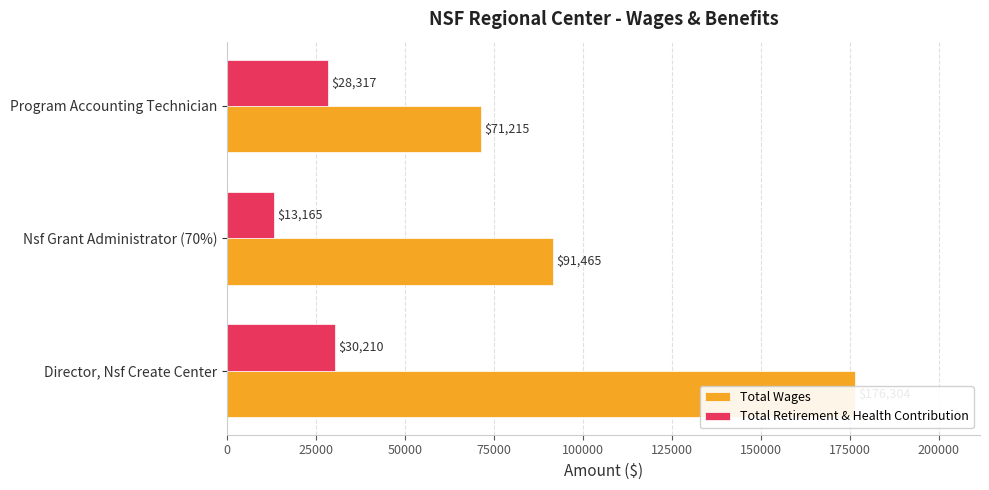

Reading left to right, list all the values displayed in this chart.

Total Wages: 176304	91465	71215
Total Retirement & Health Contribution: 30210	13165	28317